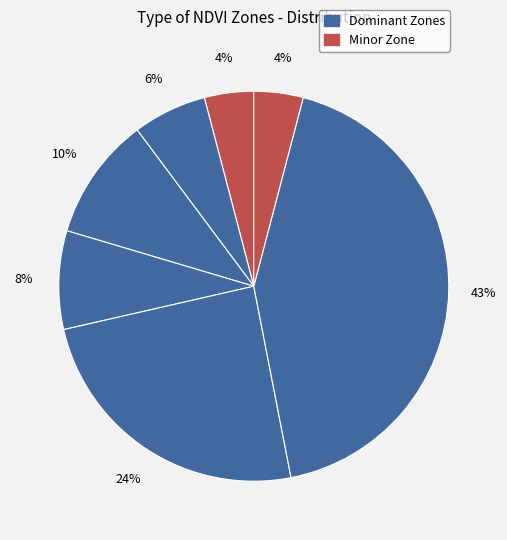

How many segments does this pie chart have?

7